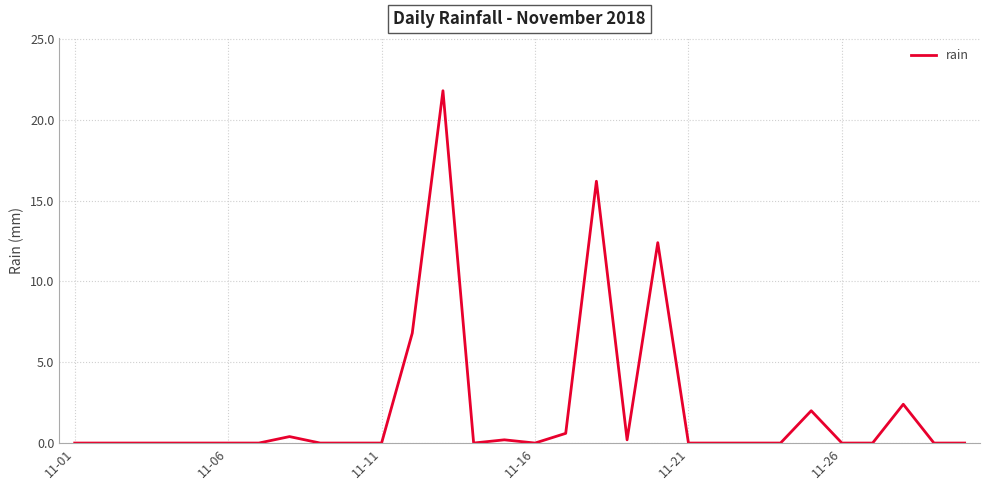

What is the maximum value shown in the chart?

21.8